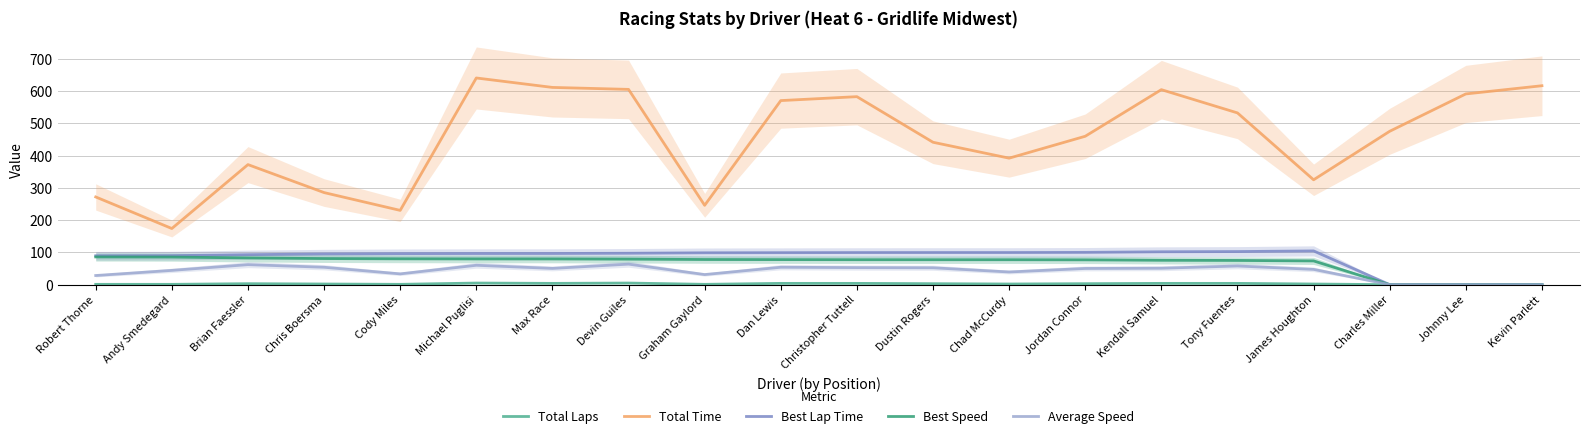

The Best Speed series shows 0.0 at Kevin Parlett. True or false?

True